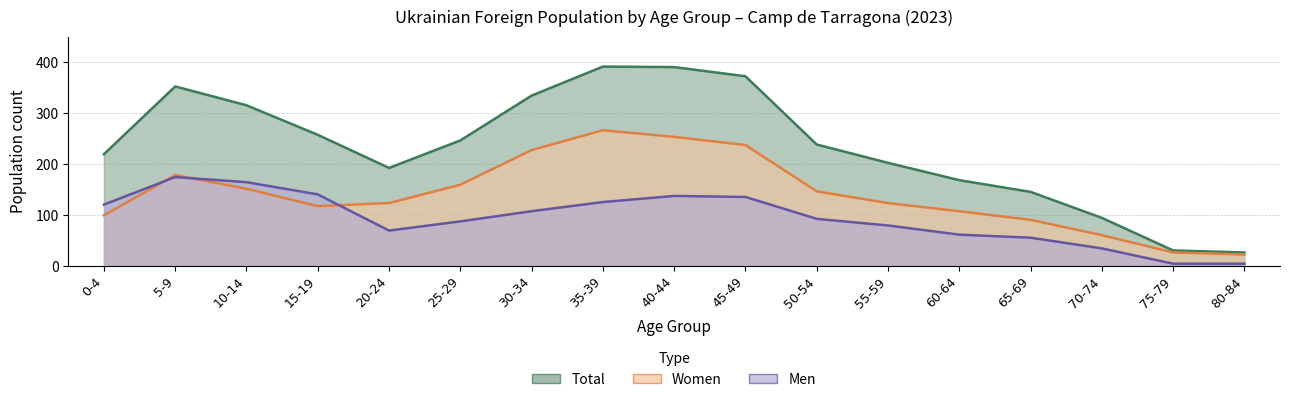

At which label is Women closest to 144?

50-54